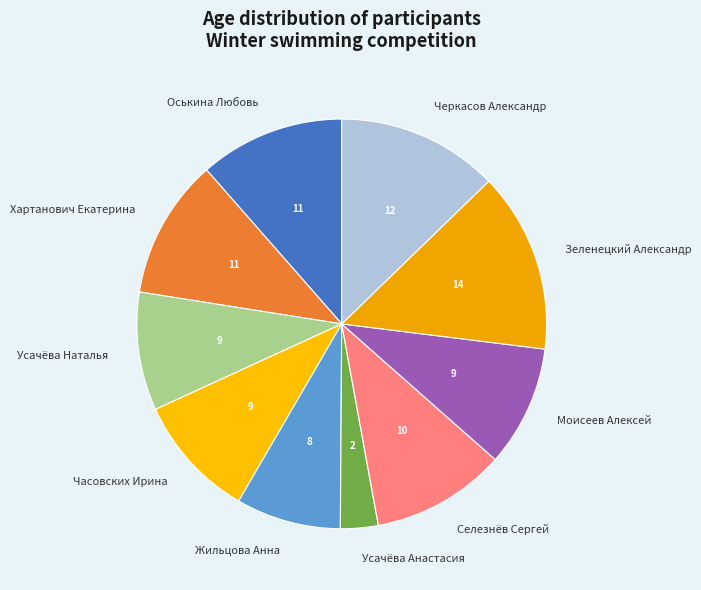

True or false: Хартанович Екатерина accounts for 11% of the total.

True